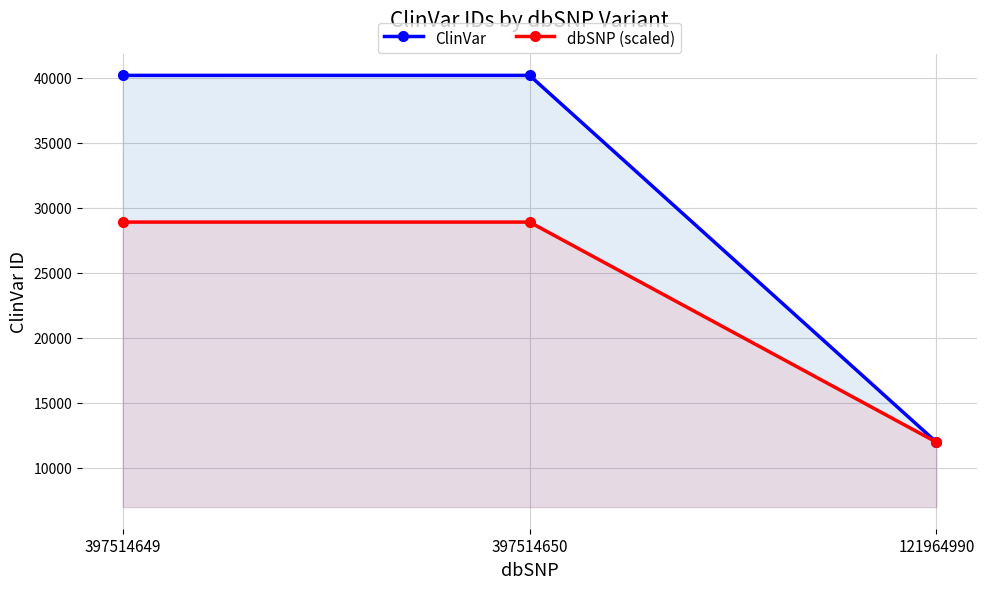

True or false: dbSNP (scaled) has a value of 11623.5 at 397514649.

False